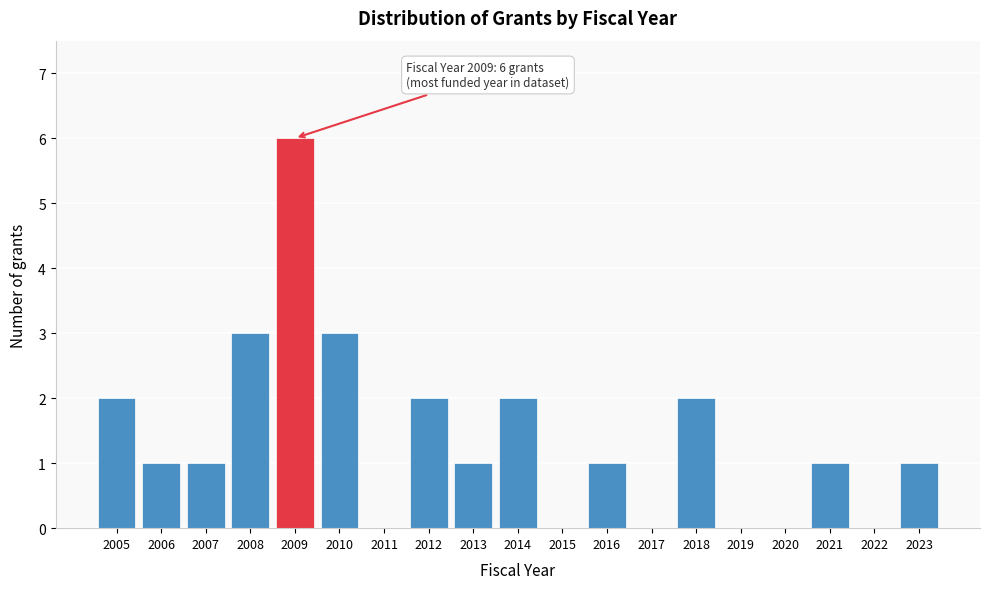

Reading right to left, list all the values displayed in this chart.

2023=1	2022=0	2021=1	2020=0	2019=0	2018=2	2017=0	2016=1	2015=0	2014=2	2013=1	2012=2	2011=0	2010=3	2009=6	2008=3	2007=1	2006=1	2005=2